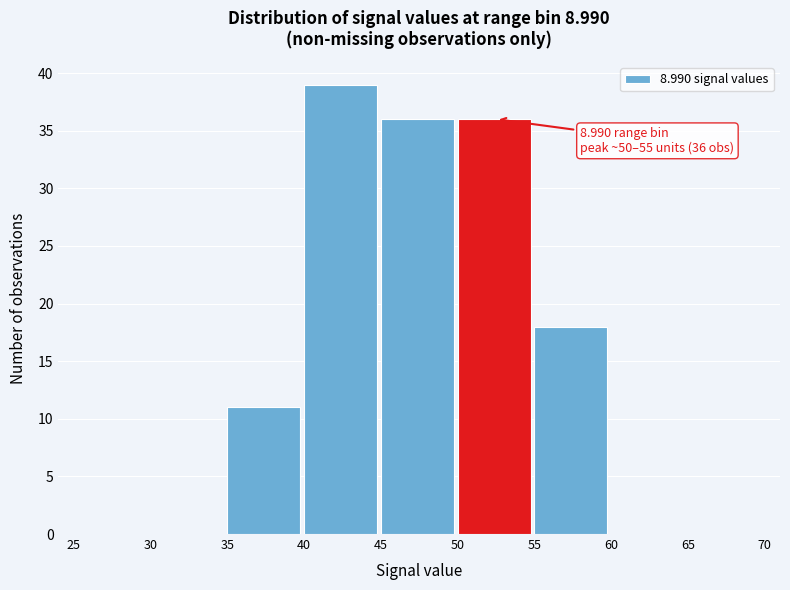

Over which range of the x-axis is the bar tallest?

40 to 45